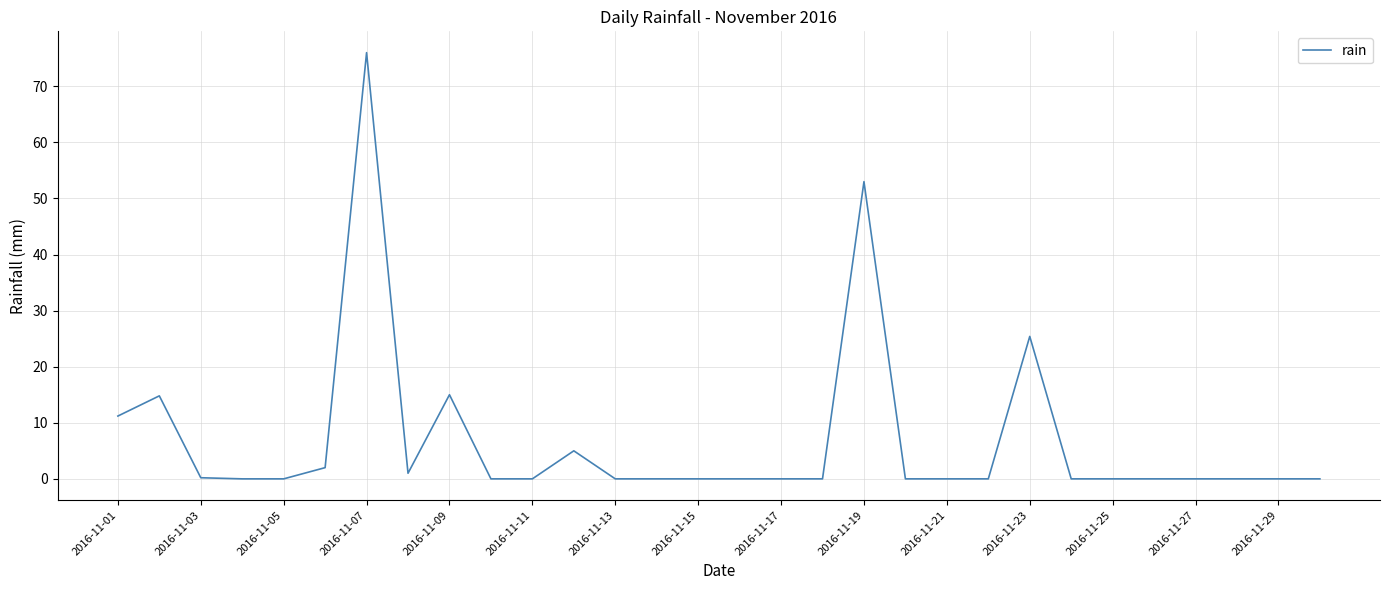

What is the greatest value displayed?

76.0